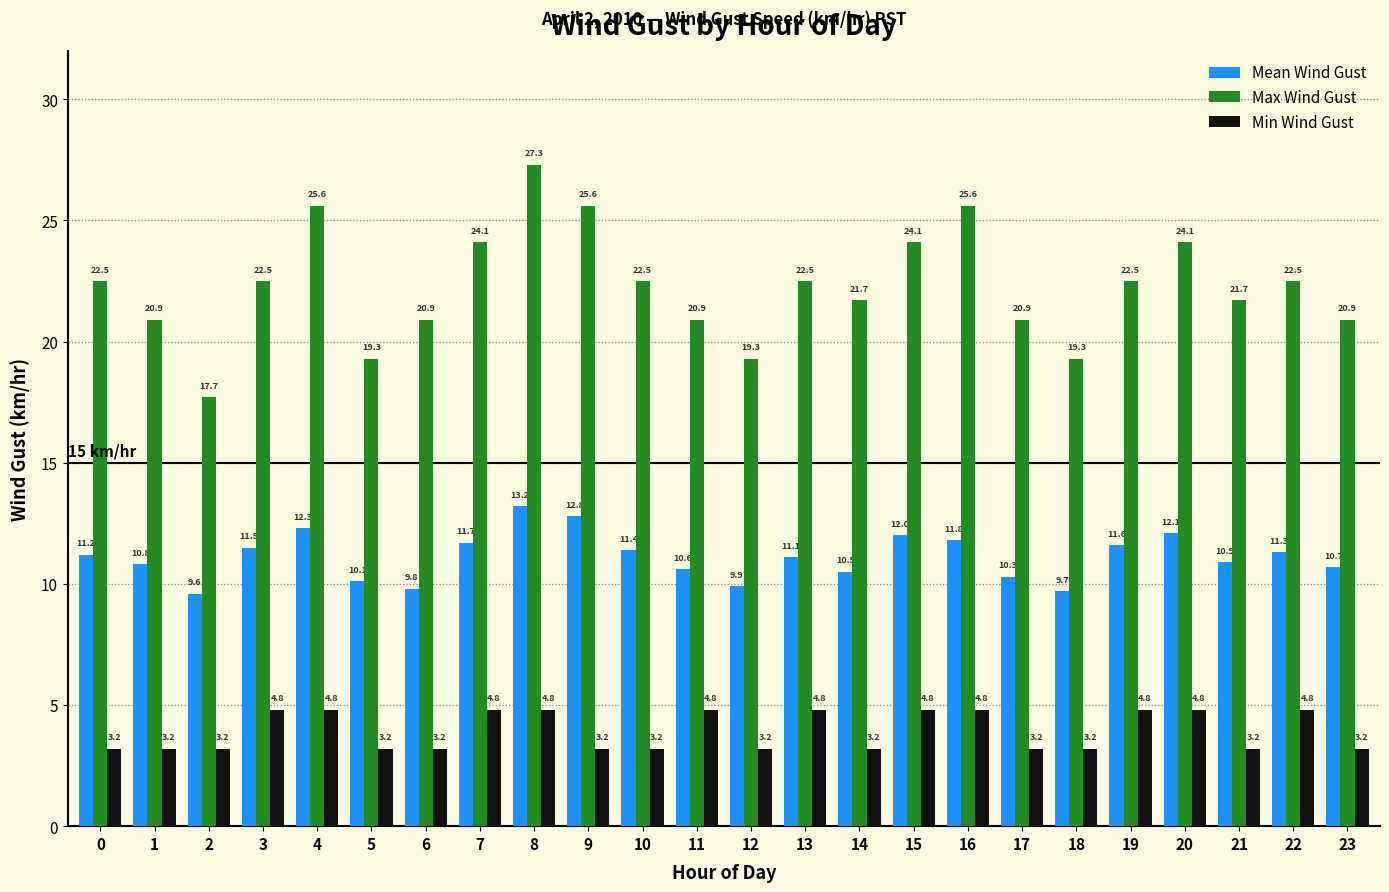

What is the difference between the Max Wind Gust values at 7 and 12?

4.8